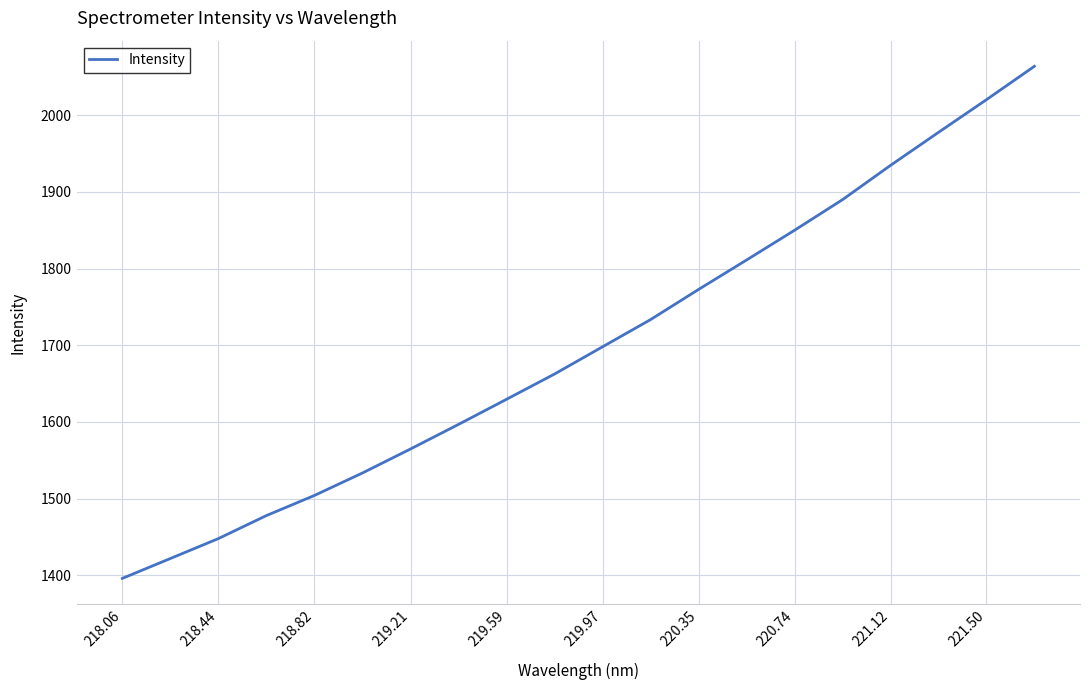

What is the difference between the maximum and minimum values?

667.9